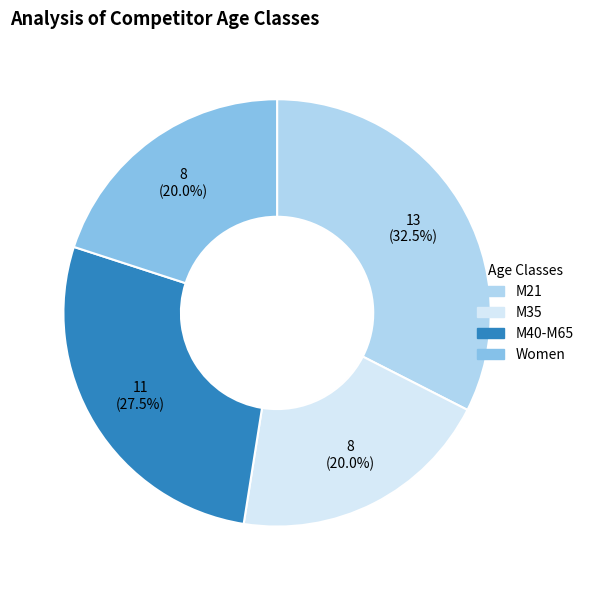

Is there any slice that represents more than half of the pie?

No